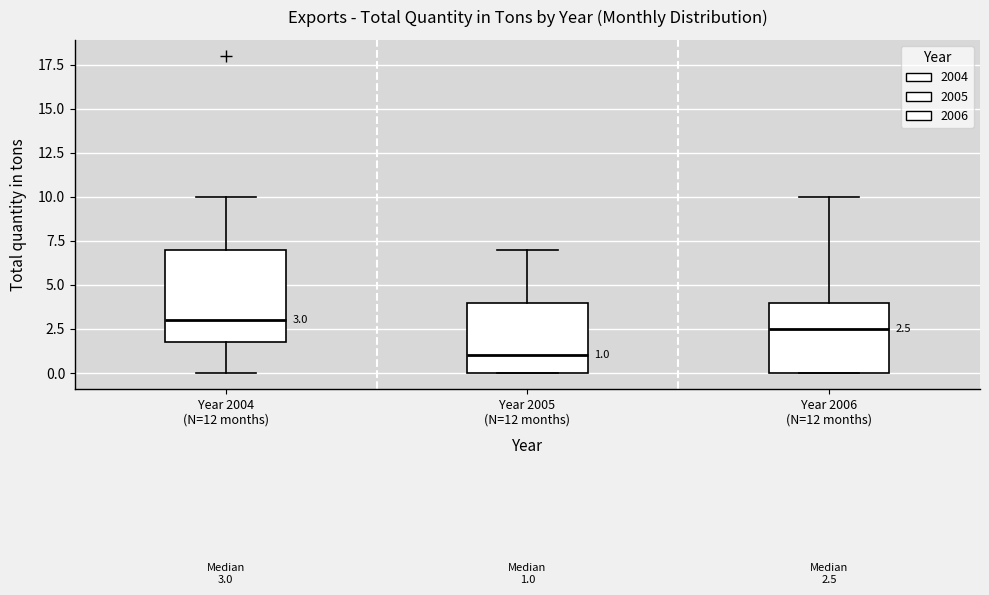

Which box's median line is the highest?

Year 2004 (N=12 months)